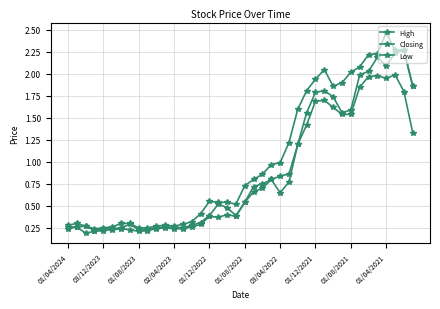

Count the number of data series in this chart.

3